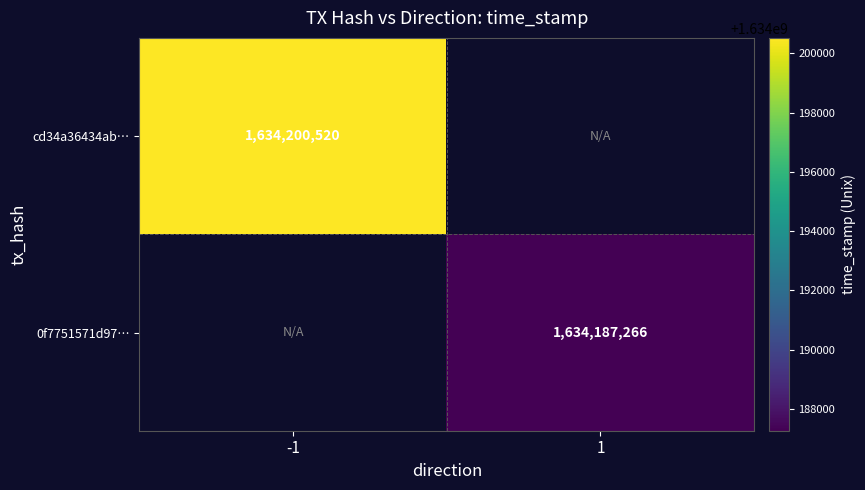

Is it true that cd34a36434ab… equals 1634200520 at -1?

True